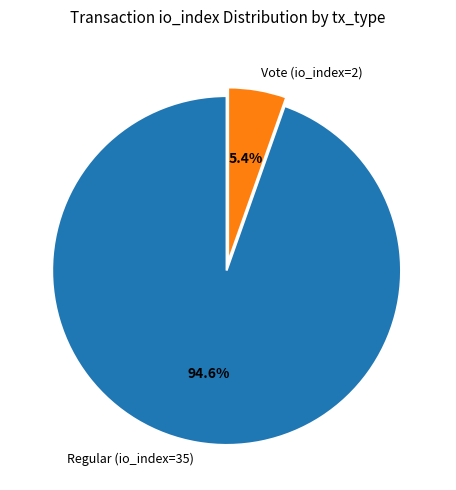

Which category accounts for the majority?

Regular (io_index=35)